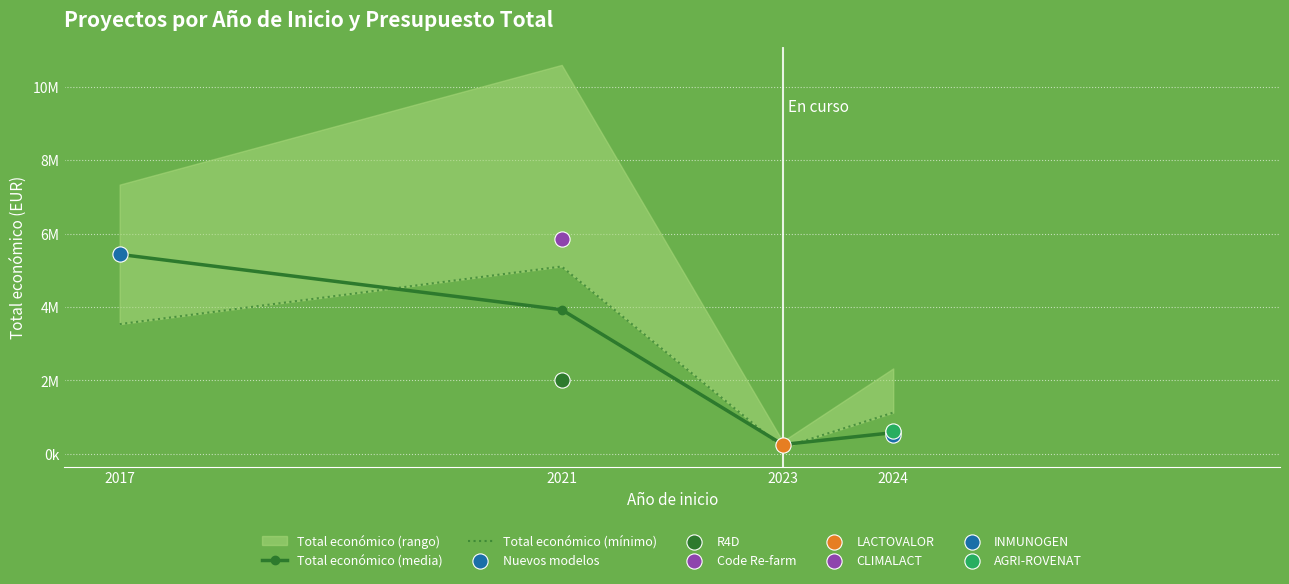

What is the total value across all series at 2017?

8965360.8